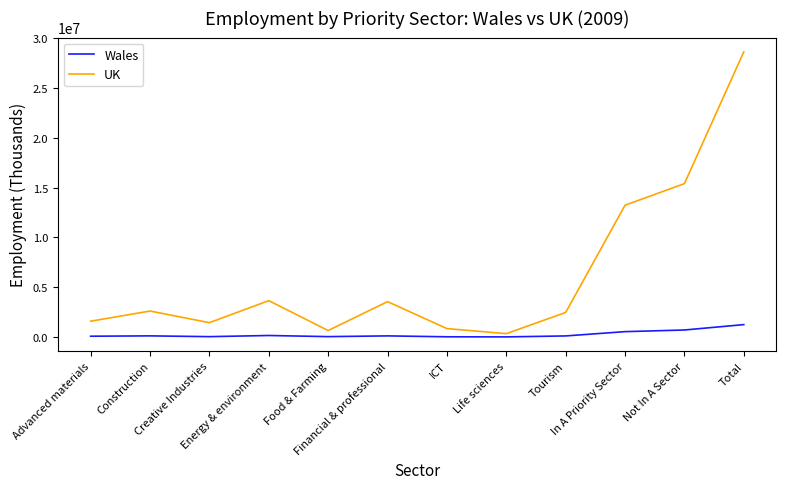

The Wales series shows 81244.0 at Advanced materials. True or false?

True